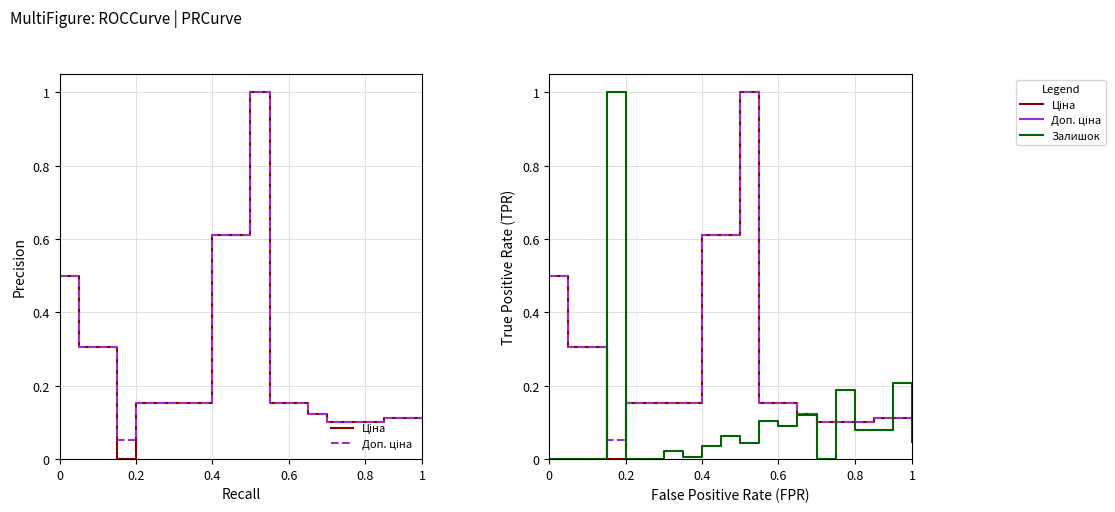

What are all the series names shown in the legend?

Ціна, Доп. ціна, Залишок